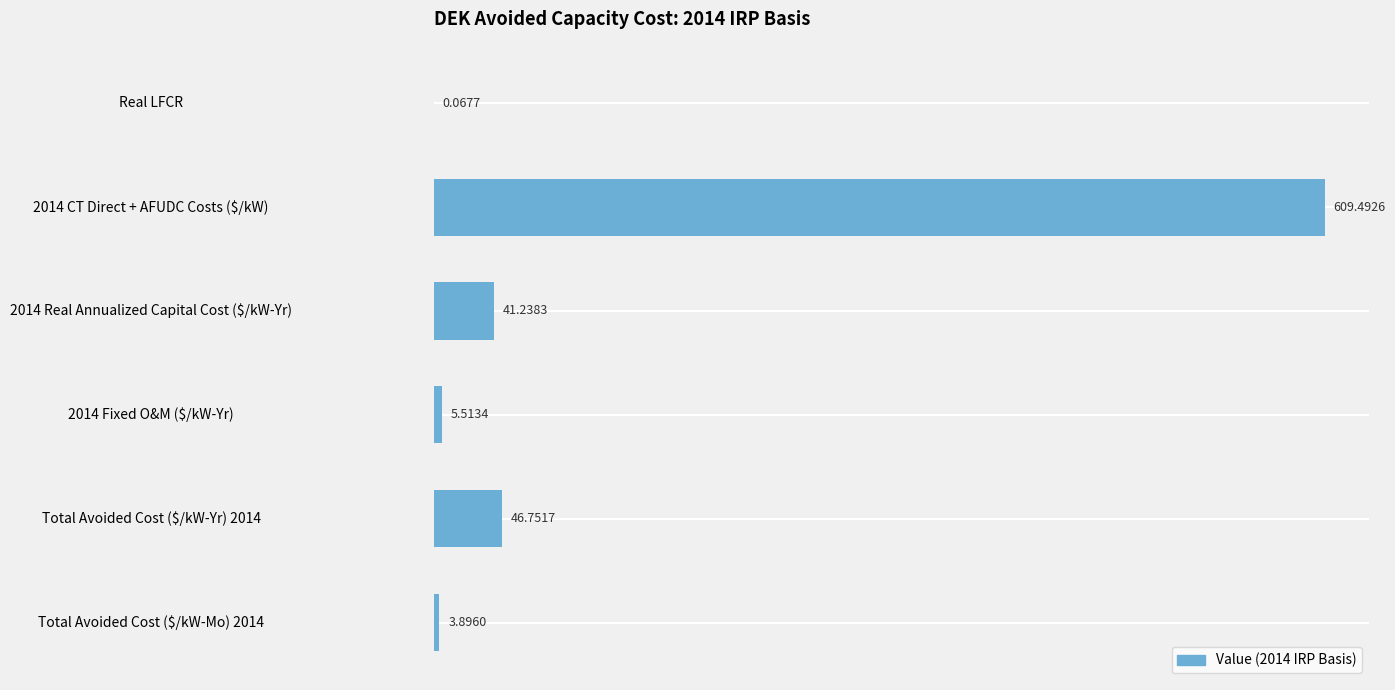

How many series are shown in this chart?

1